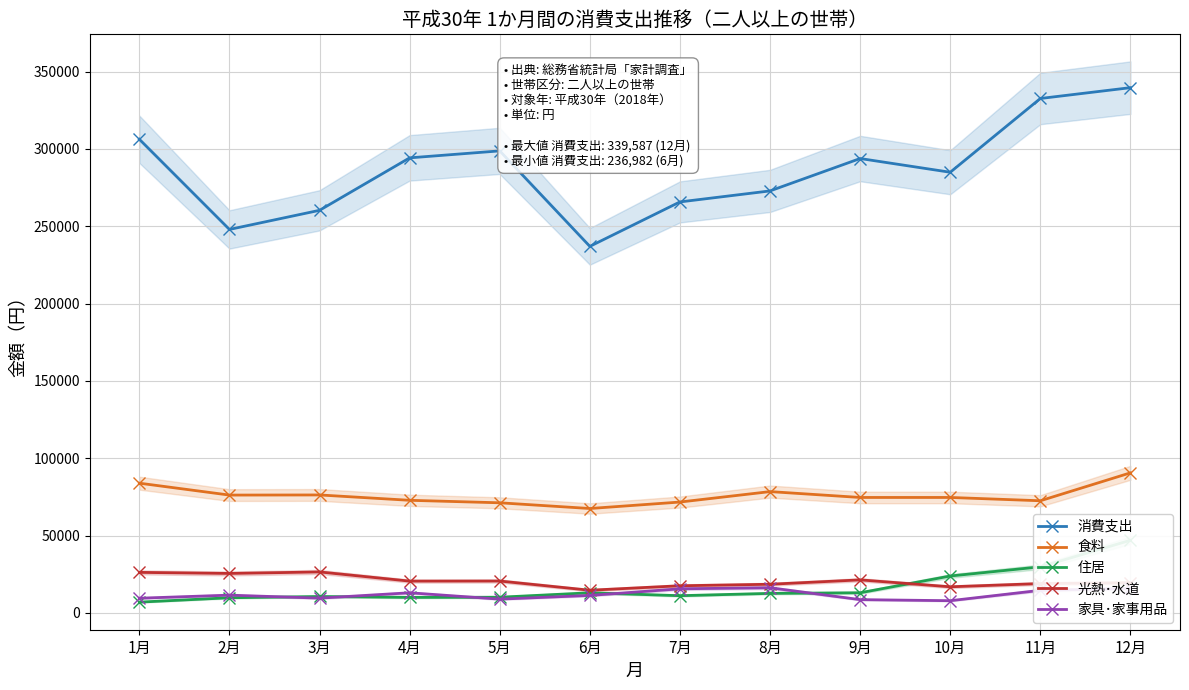

Count the number of data series in this chart.

5